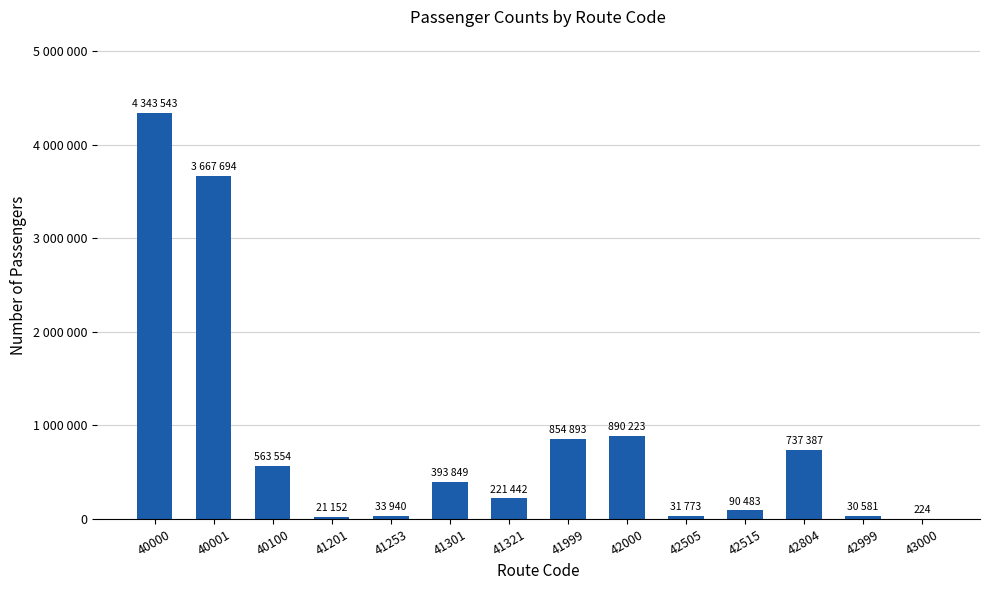

The value at 40001 is 3667694. True or false?

True